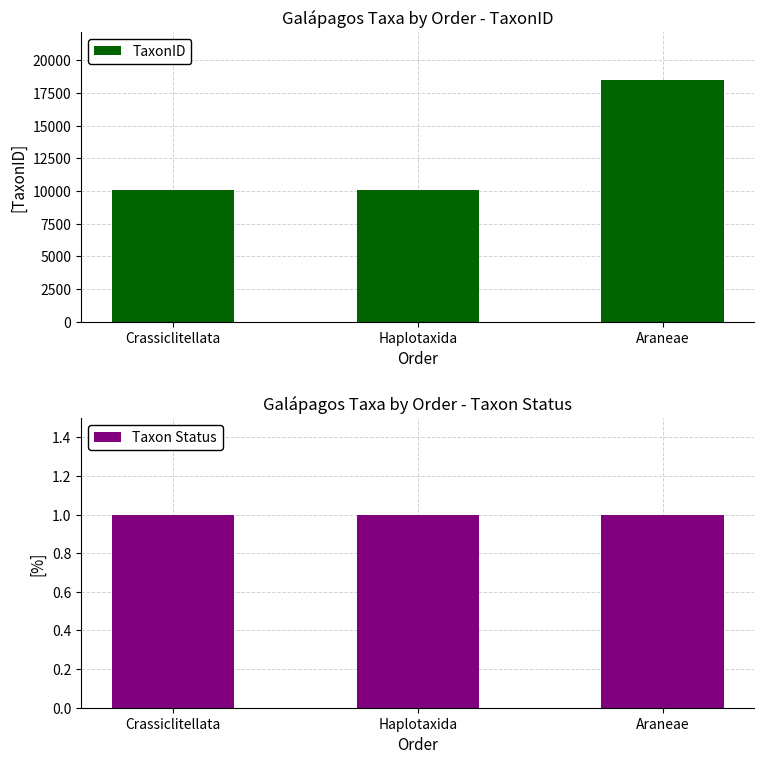

At which label is TaxonID closest to 14257?

Haplotaxida